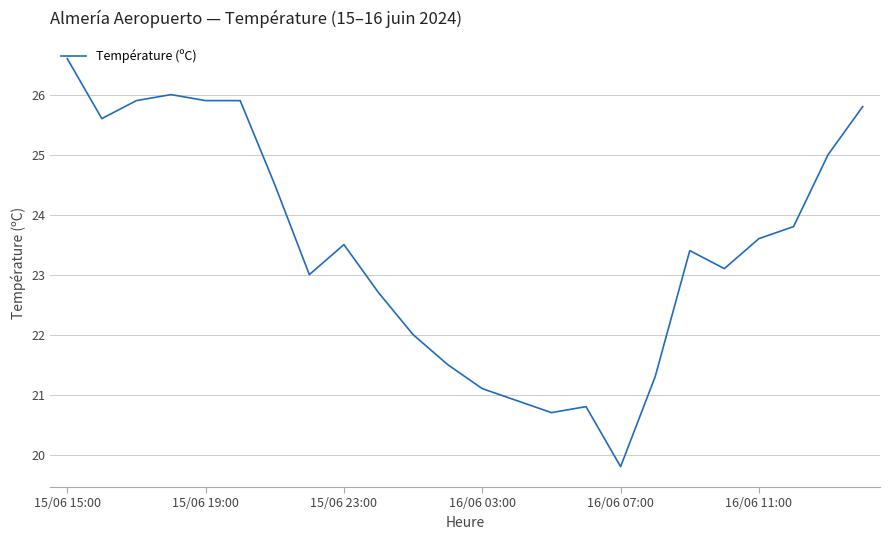

What is the difference between the maximum and minimum values?

6.8